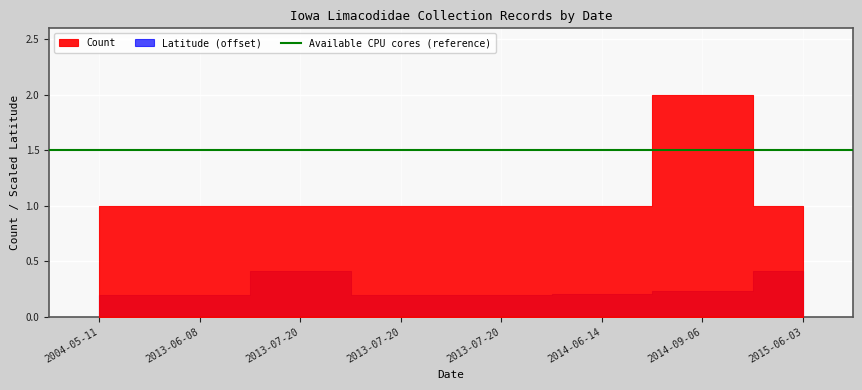

What is the minimum value shown in the chart?

1.0